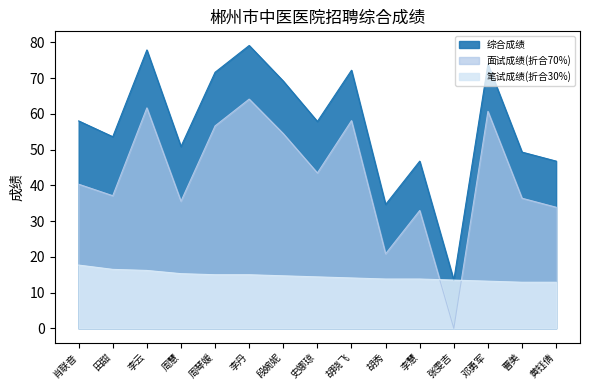

List the series in order of their overall mean, highest first.

综合成绩, 面试成绩(折合70%), 笔试成绩(折合30%)